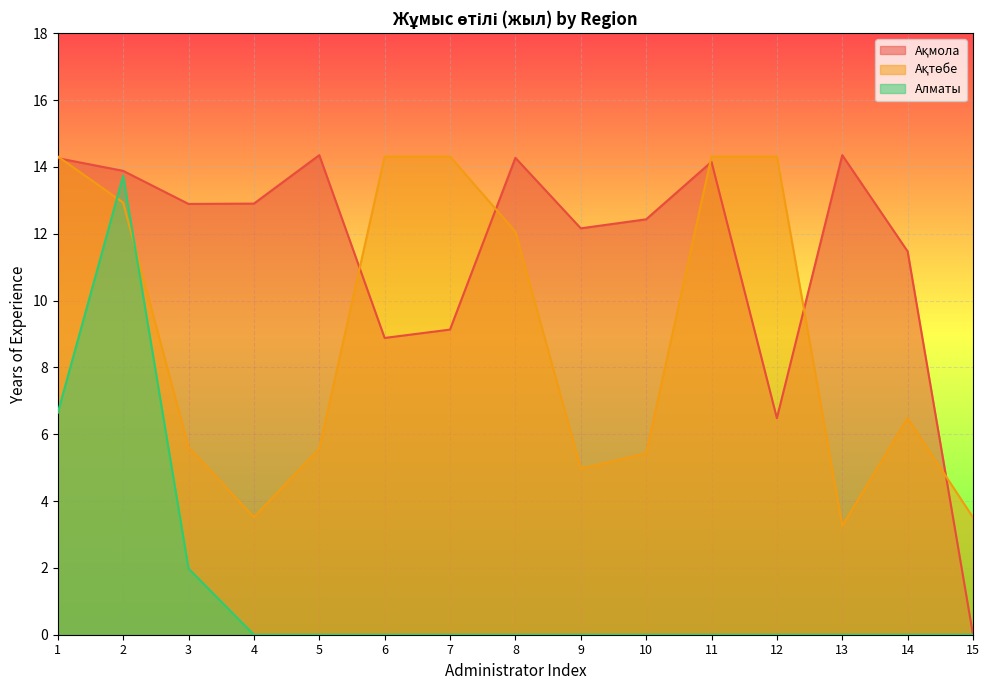

Reading right to left, what are all the values shown in this chart?

Ақмола: 0.0	11.5	14.3	6.5	14.2	12.4	12.2	14.3	9.1	8.9	14.3	12.9	12.9	13.9	14.3
Ақтөбе: 3.5	6.5	3.3	14.3	14.3	5.4	5.0	12.1	14.3	14.3	5.6	3.5	5.6	12.9	14.3
Алматы: 0.0	0.0	0.0	0.0	0.0	0.0	0.0	0.0	0.0	0.0	0.0	0.0	2.0	13.7	6.6